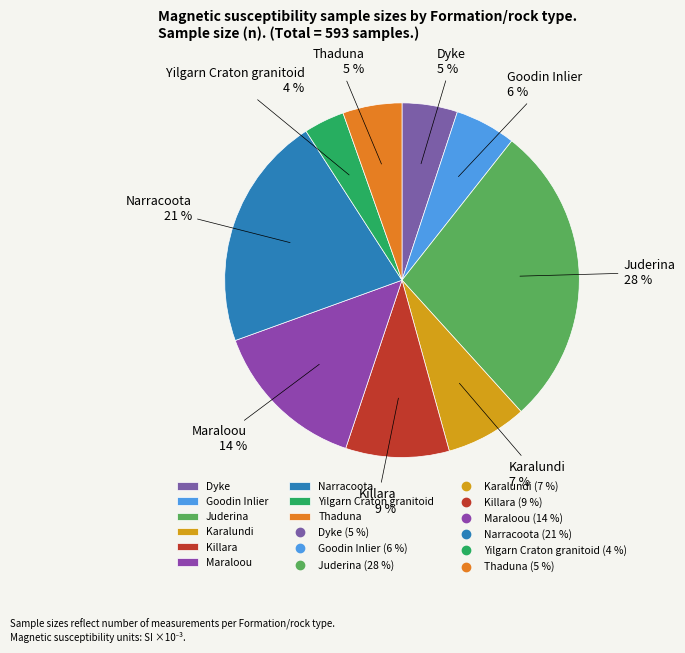

Count the number of slices in the pie.

9